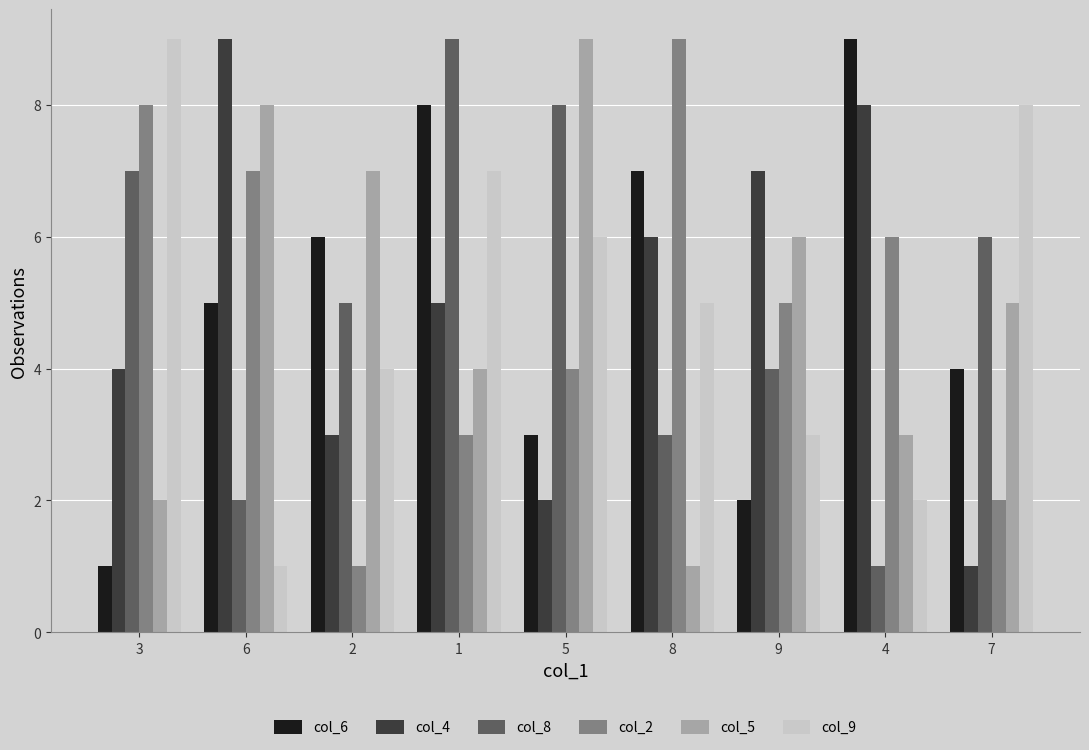

What is the maximum value shown in the chart?

9